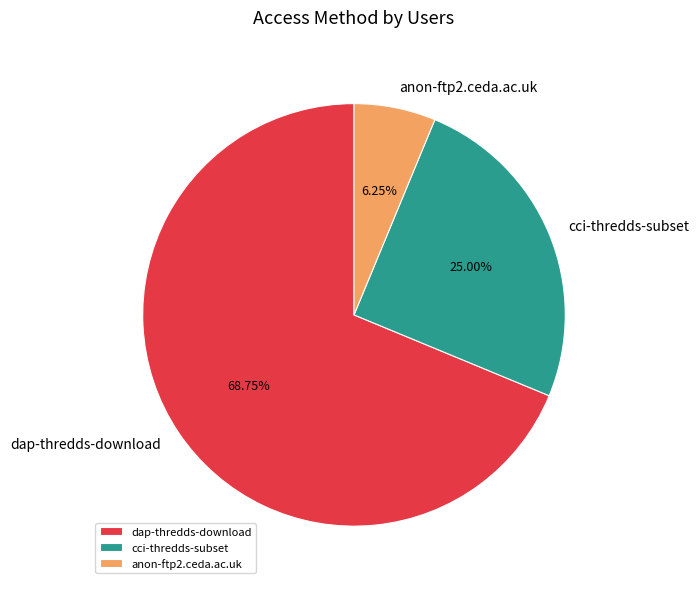

Between cci-thredds-subset and anon-ftp2.ceda.ac.uk, which is larger?

cci-thredds-subset